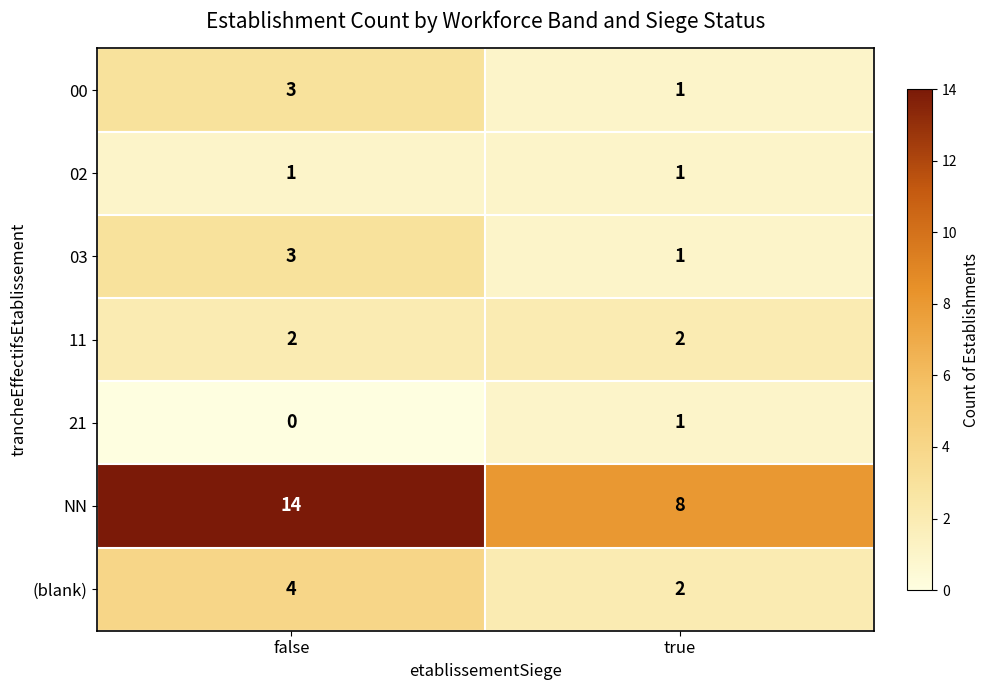

Rank the categories by 03 value from lowest to highest.

true, false